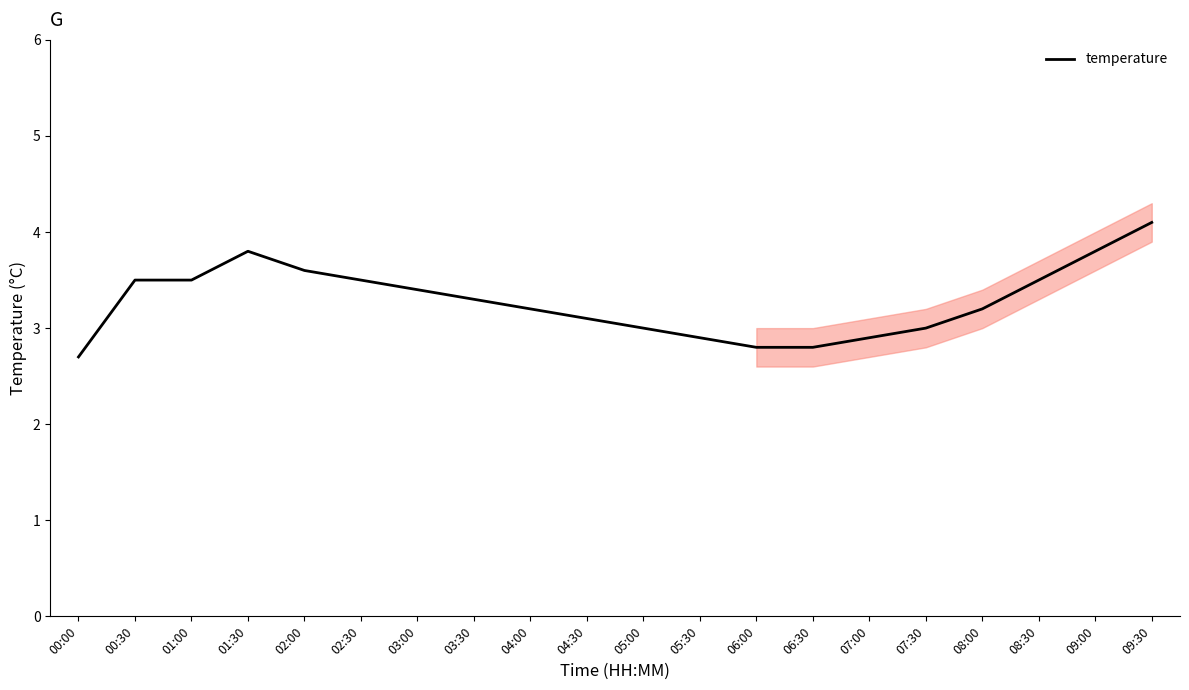

Between 08:30 and 03:30, which is larger?

08:30